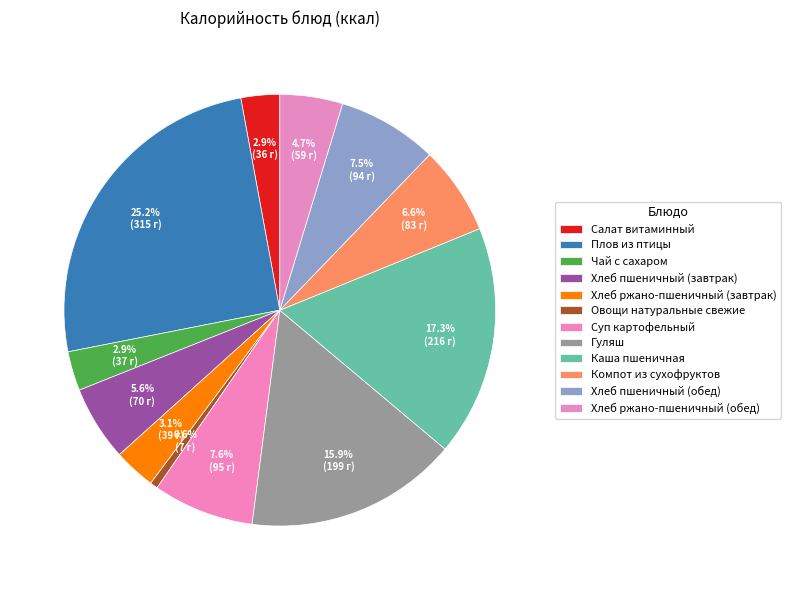

Is there a majority slice in this chart?

No